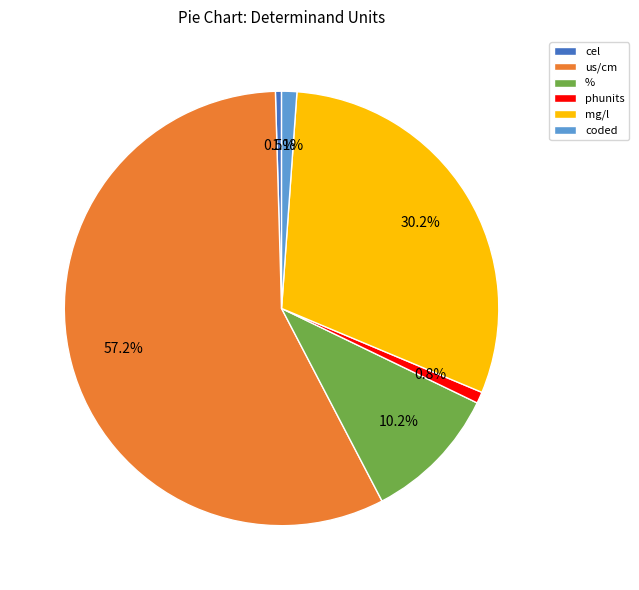

What is the largest slice in the pie chart?

us/cm